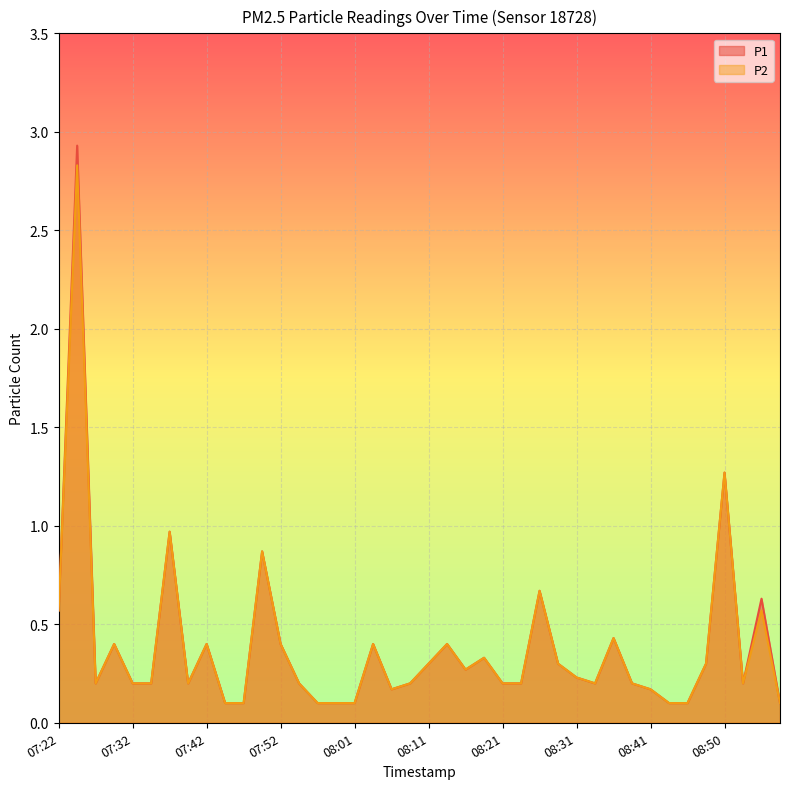

What is the maximum value for P2?

2.8